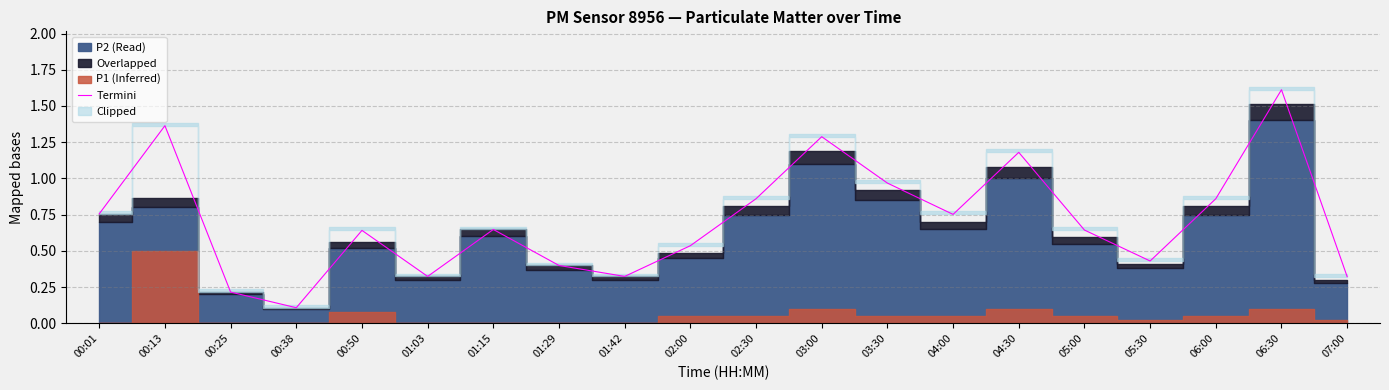

How many lines are shown in the chart?

1